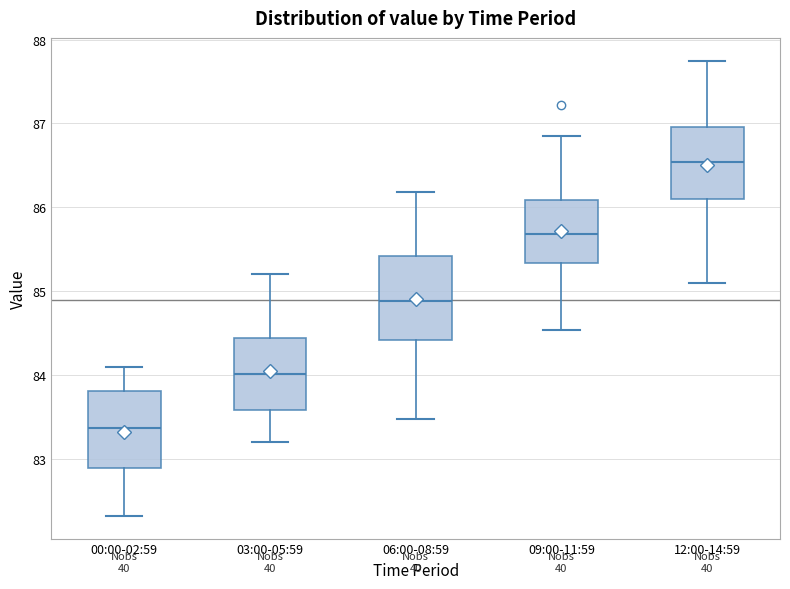

Which box has the highest median line?

12:00-14:59